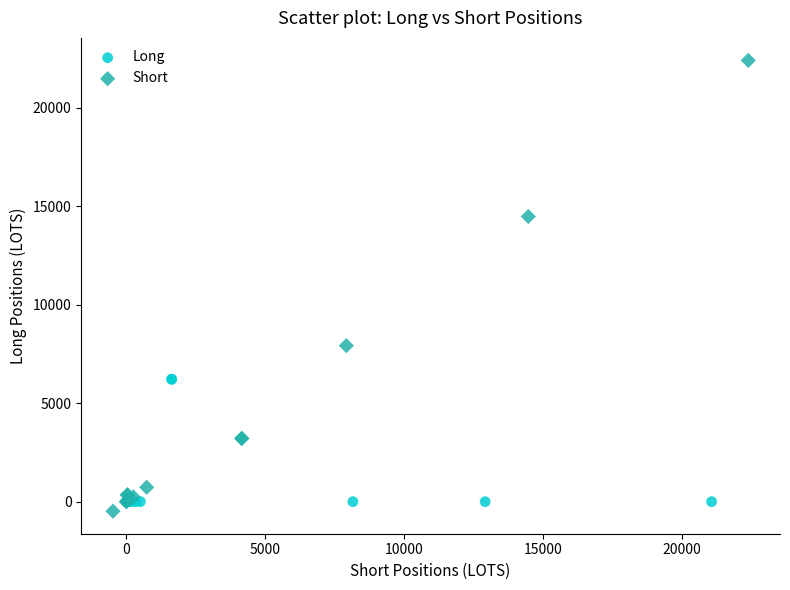

Which series has the largest Y range (max minus min)?

Short